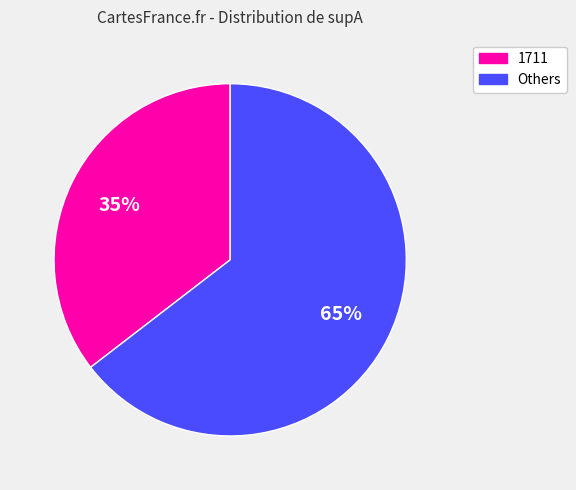

Does any single category account for the majority?

Yes